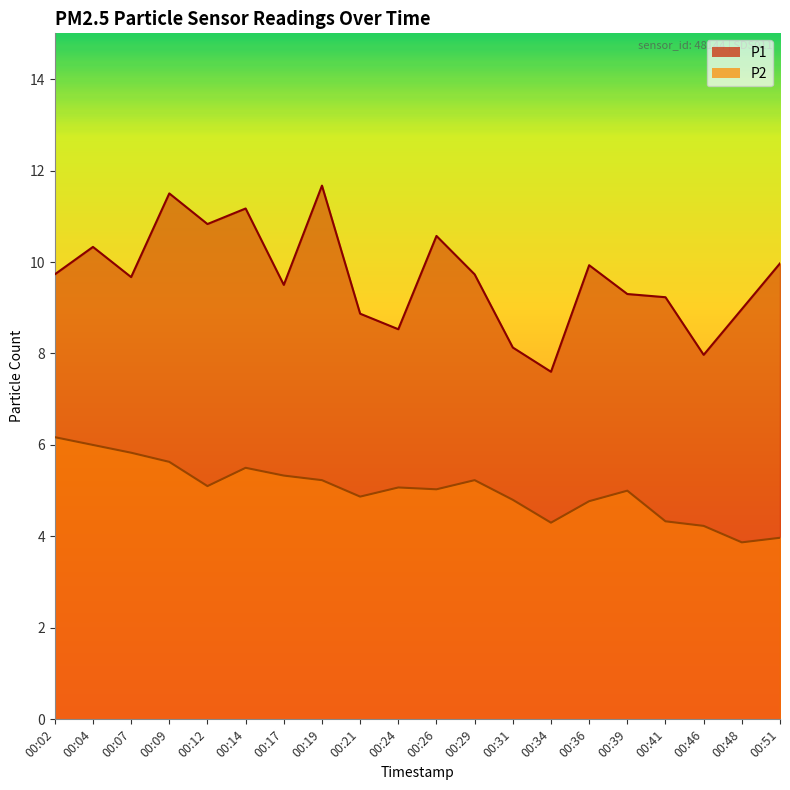

Where does the P1 series first go above 9?

00:02